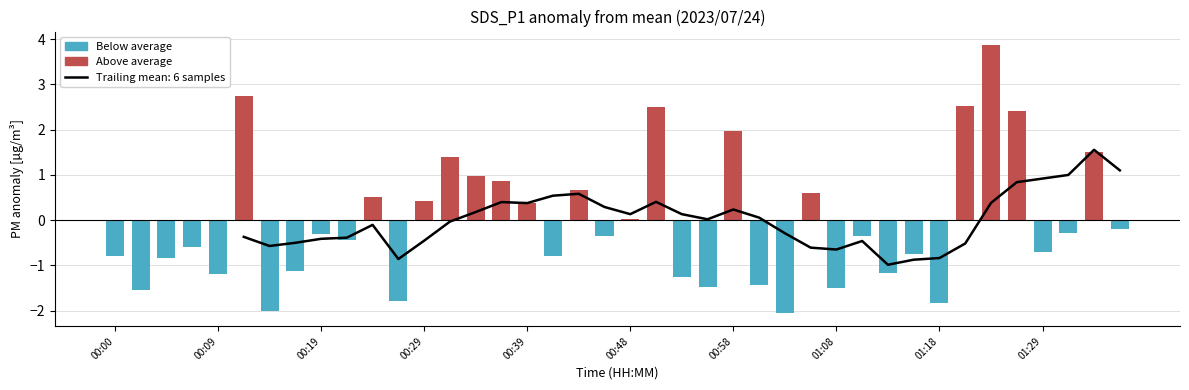

Which series has the largest total across all categories?

Above average